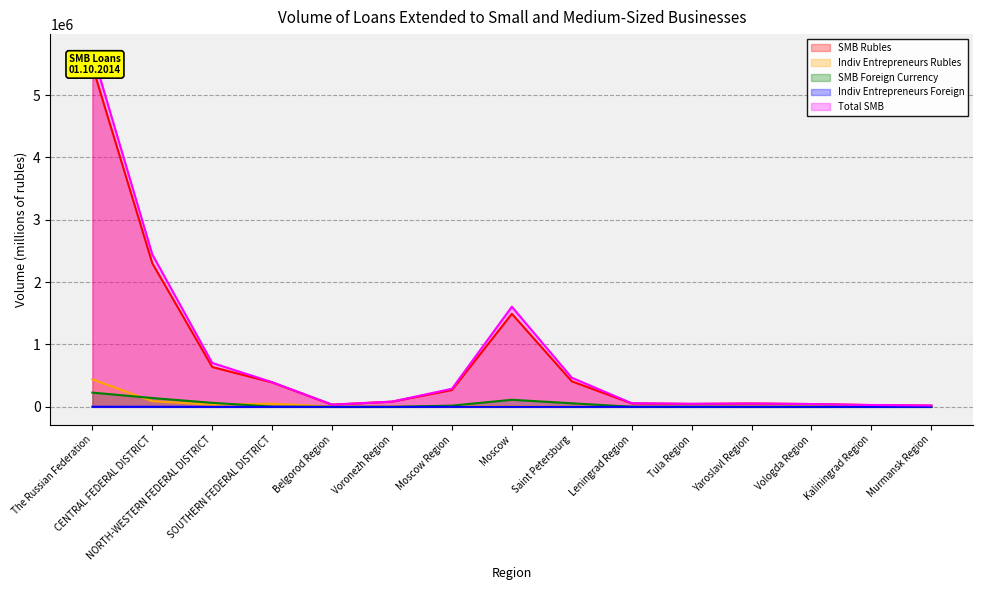

Which series changed the most between SOUTHERN FEDERAL DISTRICT and Yaroslavl Region?

Total SMB